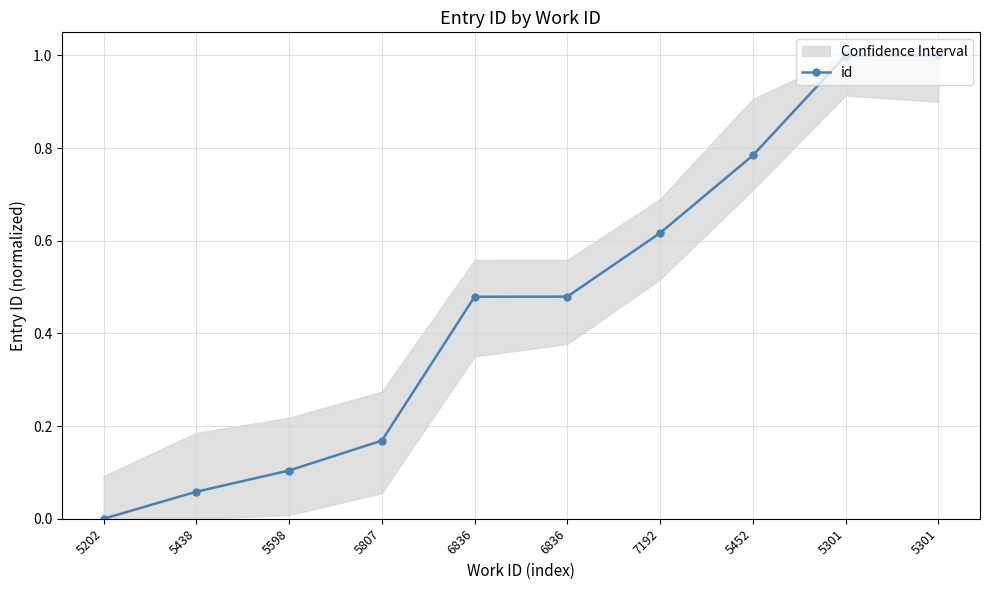

What is the label of the 10th point from the left?

5301